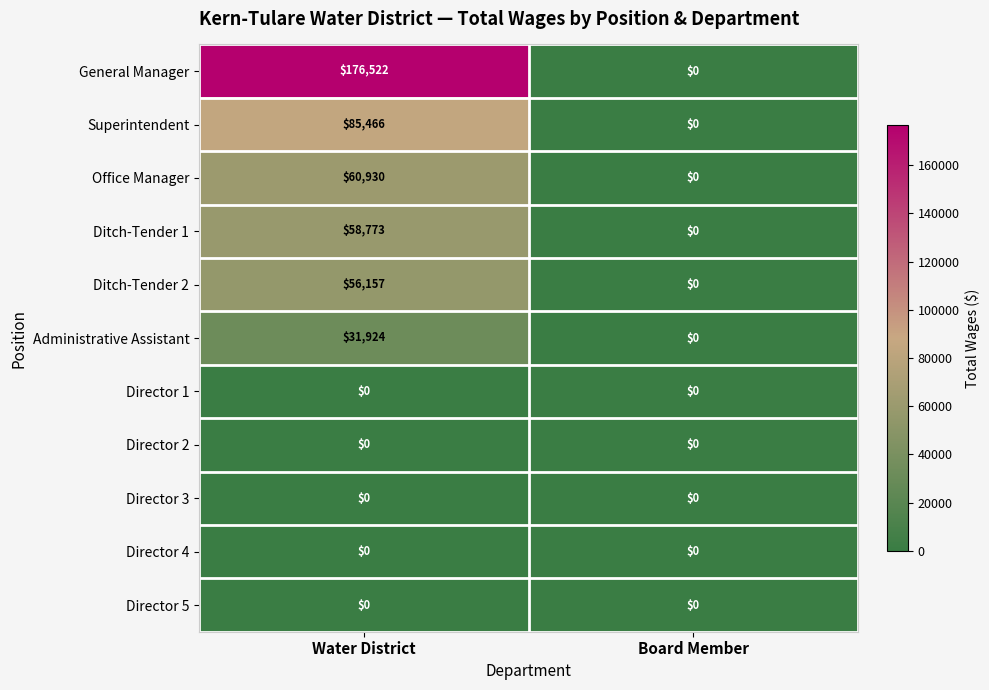

Between Water District and Board Member, which series saw the biggest shift?

General Manager